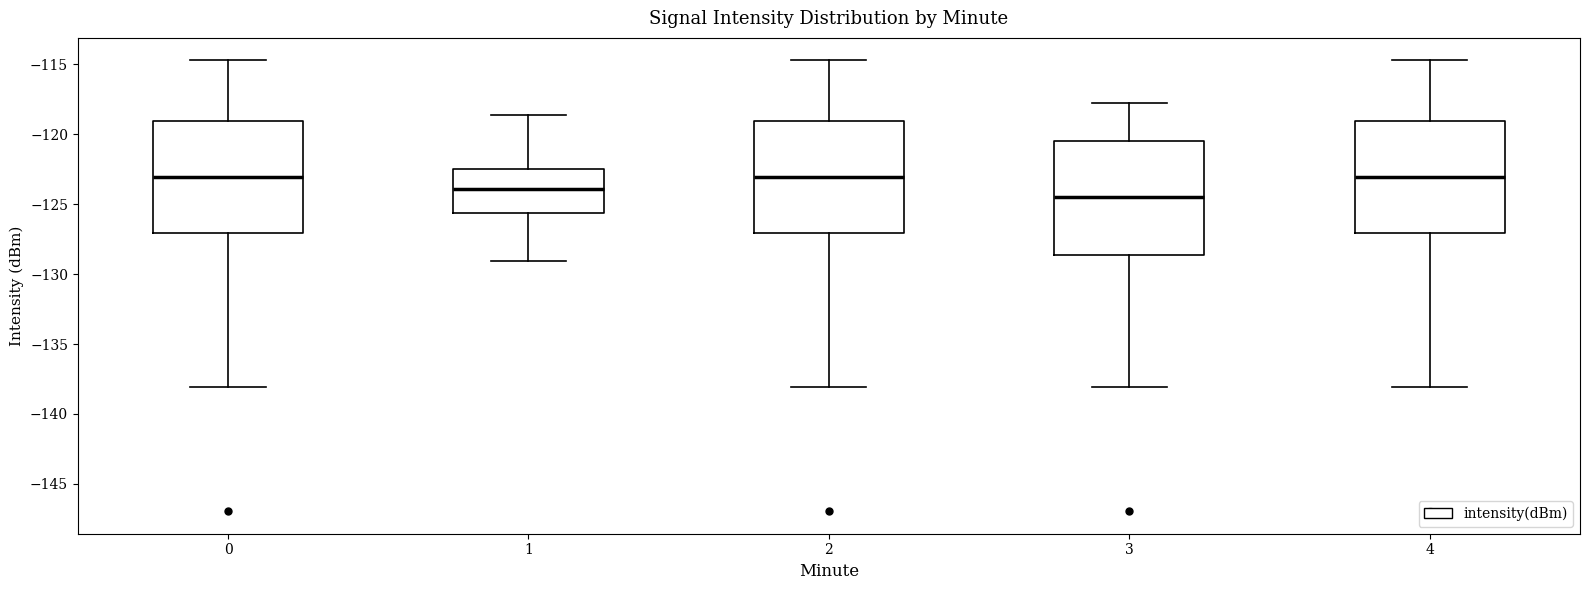

Reading left to right, read every box against the y-axis: the position of its median line, the range the box covers, and the ends of its whiskers. The values are not printed on the chart, so give them approximately, as read against the axis.

0: median -123.0, box -127.0 to -119.0, whiskers -138.0 to -114.5
1: median -124.0, box -125.5 to -122.5, whiskers -129.0 to -118.5
2: median -123.0, box -127.0 to -119.0, whiskers -138.0 to -114.5
3: median -124.5, box -128.5 to -120.5, whiskers -138.0 to -118.0
4: median -123.0, box -127.0 to -119.0, whiskers -138.0 to -114.5